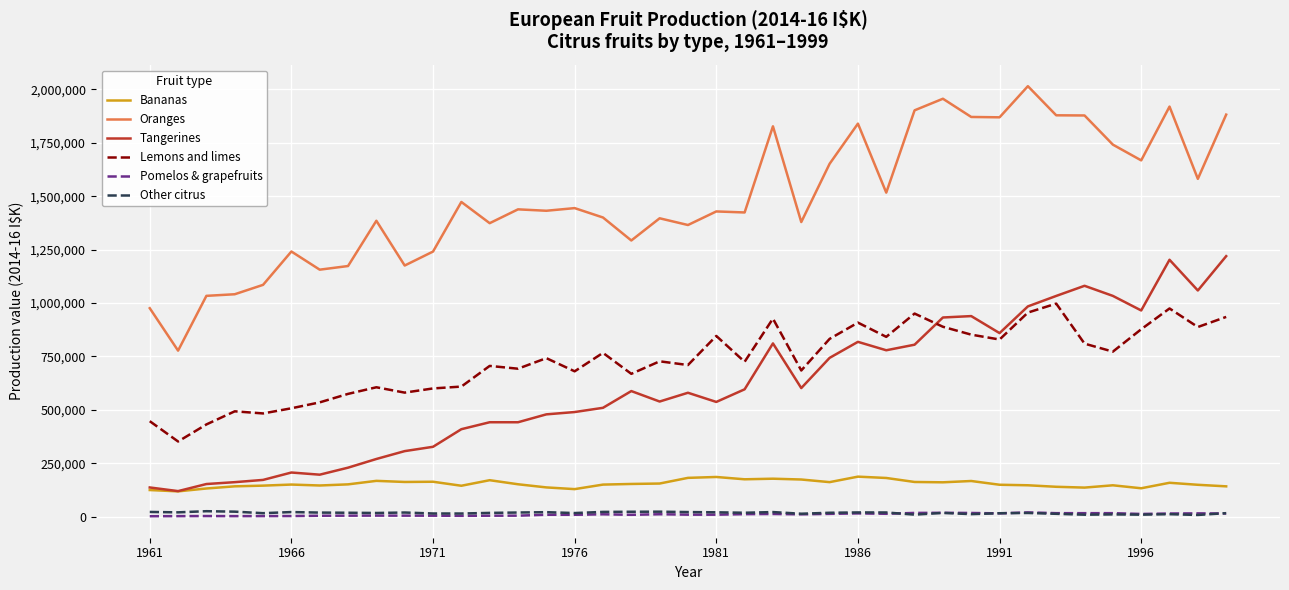

Which series has the largest range (max minus min)?

Oranges